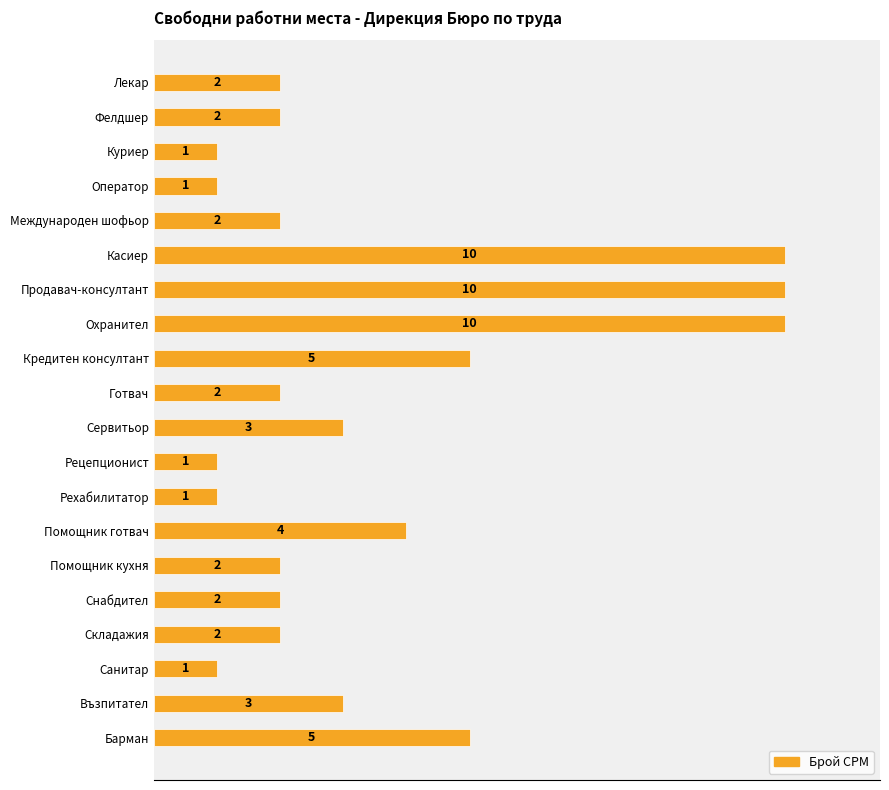

Does the chart contain any negative values?

No